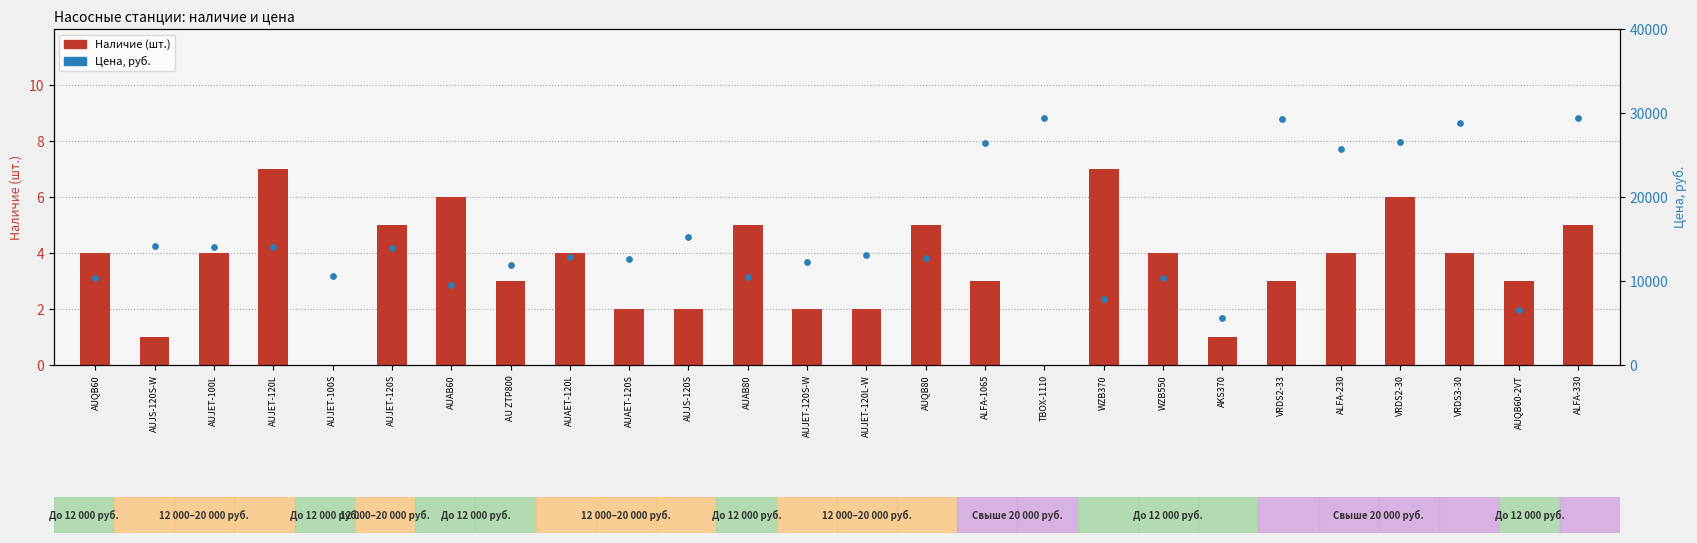

Which series contains the lowest Y value?

Наличие (шт.)